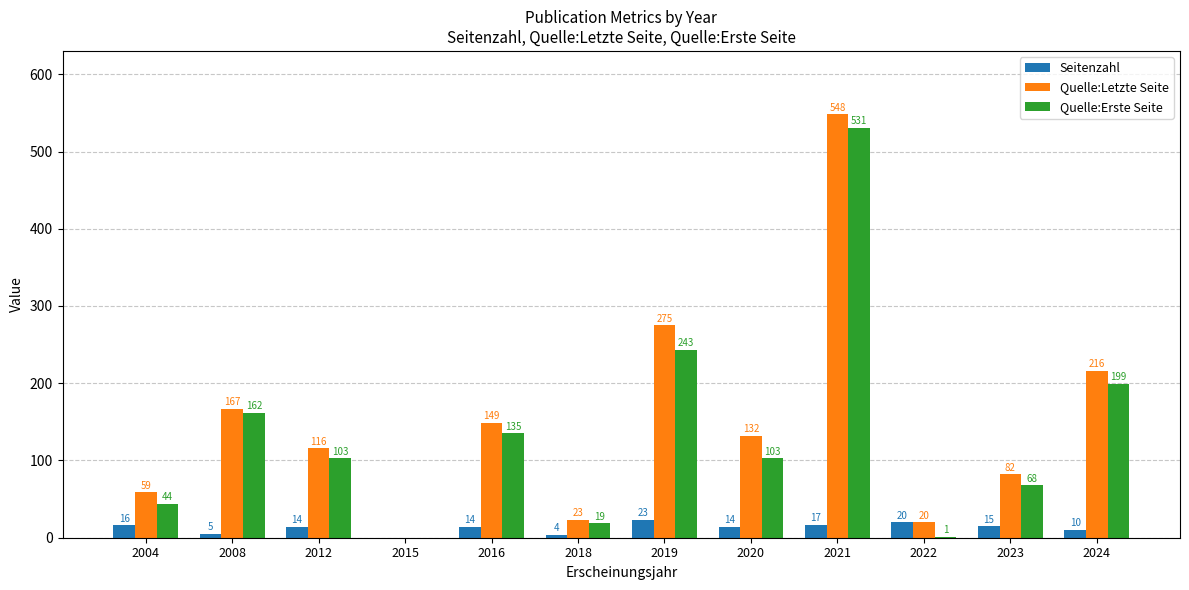

Are the bars grouped side by side (vs. stacked)?

Yes